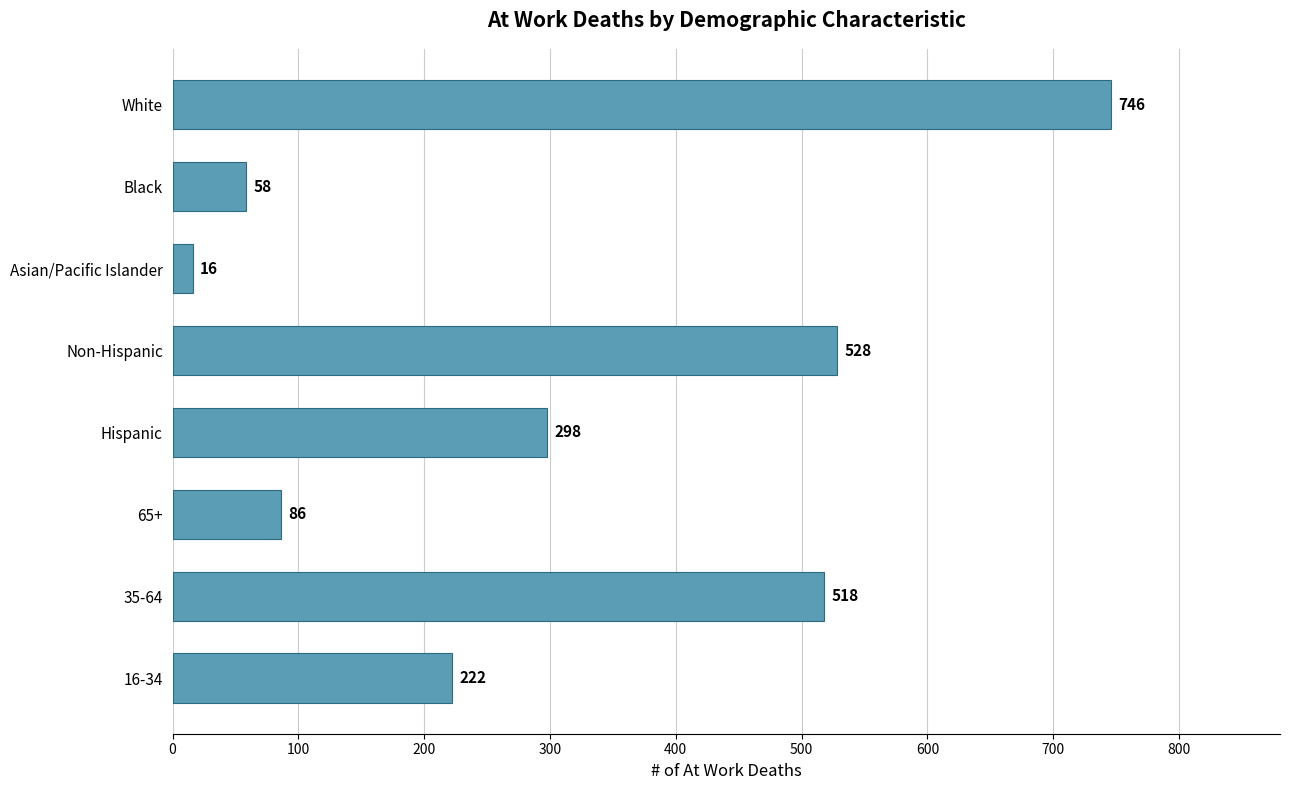

Reading bottom to top, extract all data points from this chart.

16-34=222	35-64=518	65+=86	Hispanic=298	Non-Hispanic=528	Asian/Pacific Islander=16	Black=58	White=746